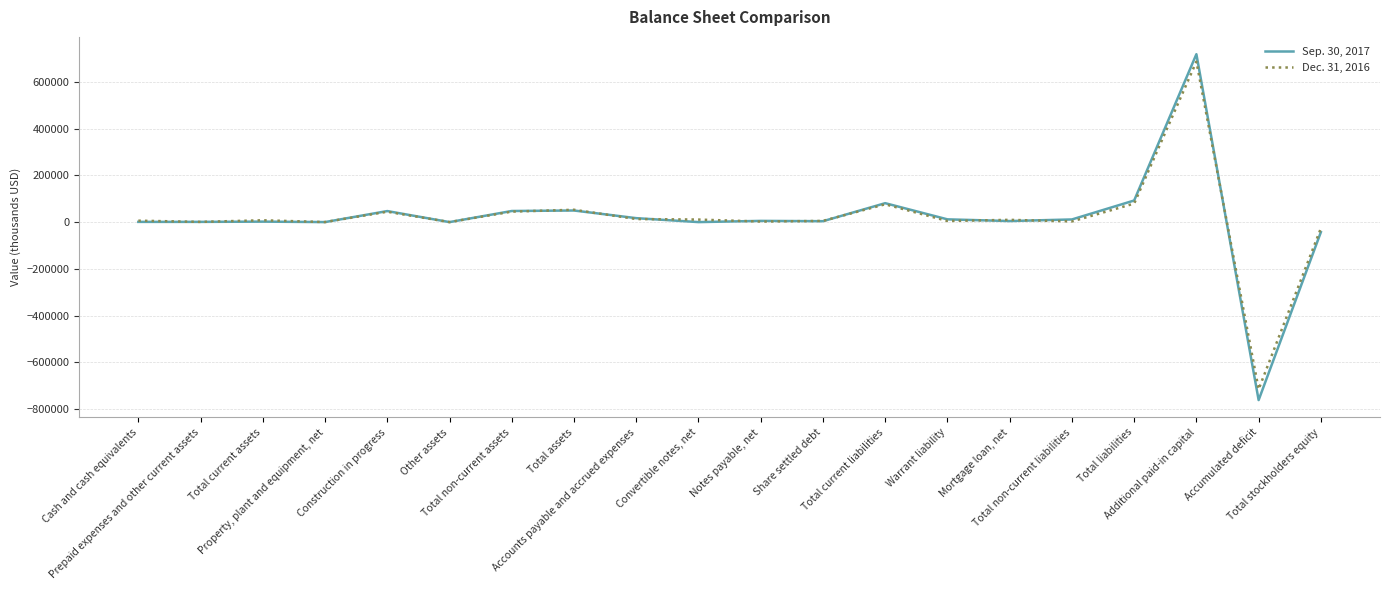

In Dec. 31, 2016, how many points are higher than both neighbors (excluding endpoints)?

6